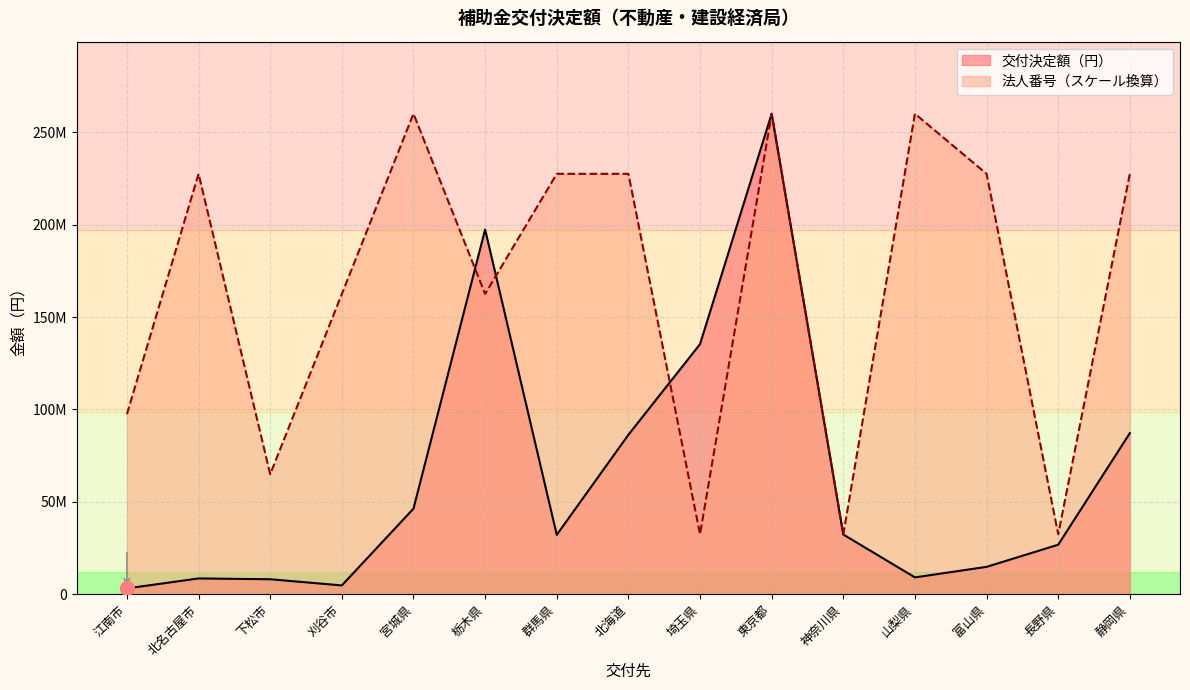

Does the chart display data point markers on the line(s)?

No